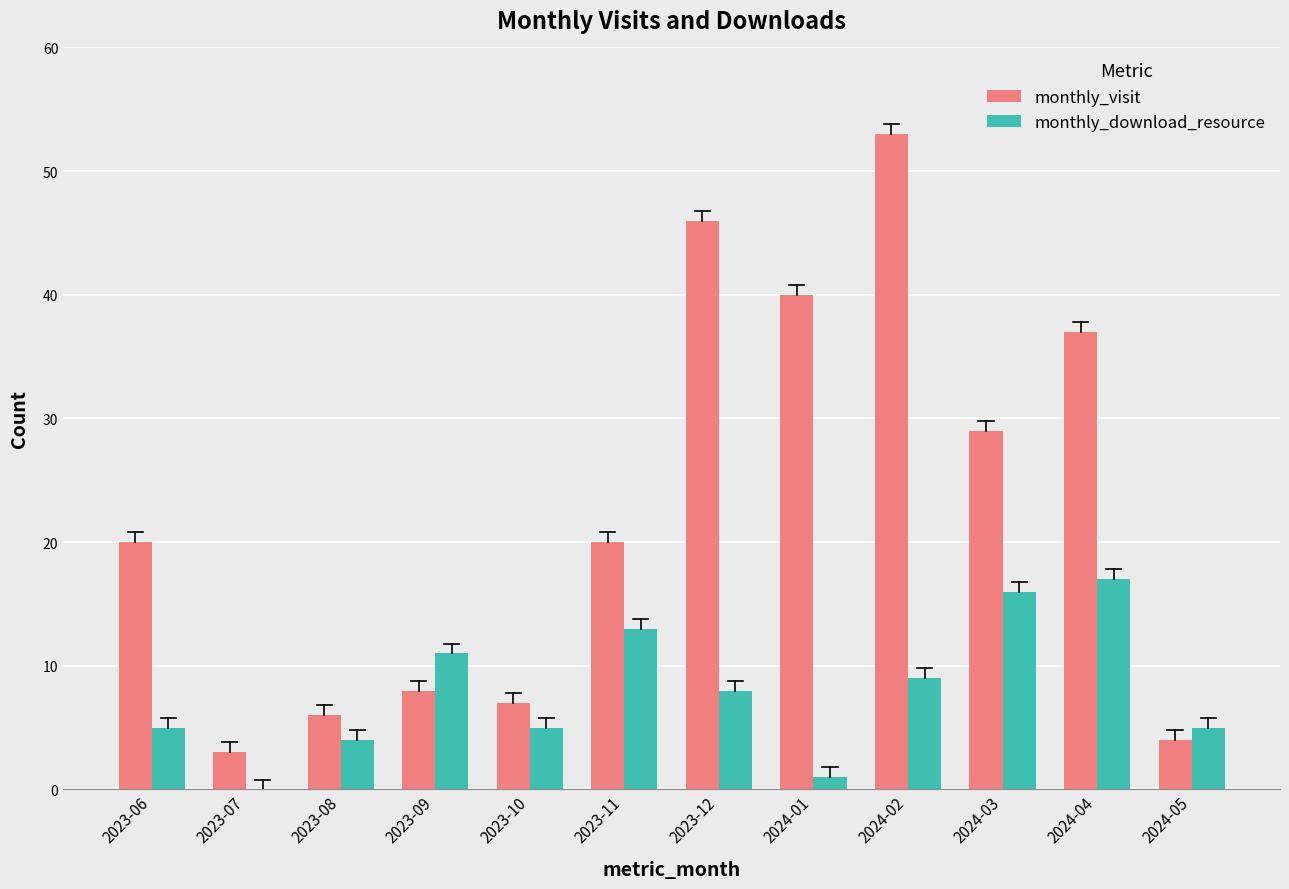

What is the maximum value for monthly_visit?

53